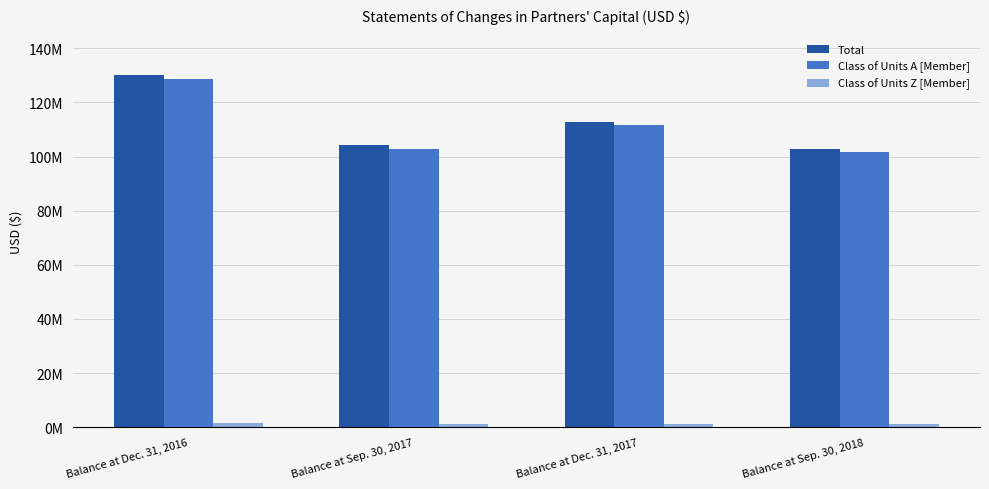

What is the label of the 2nd bar from the left?

Balance at Sep. 30, 2017